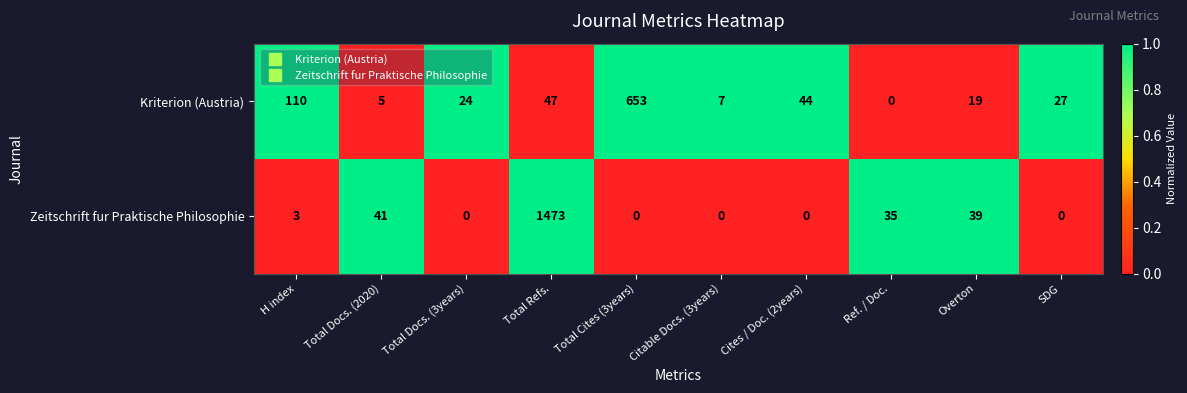

How many data points does each series have?

10